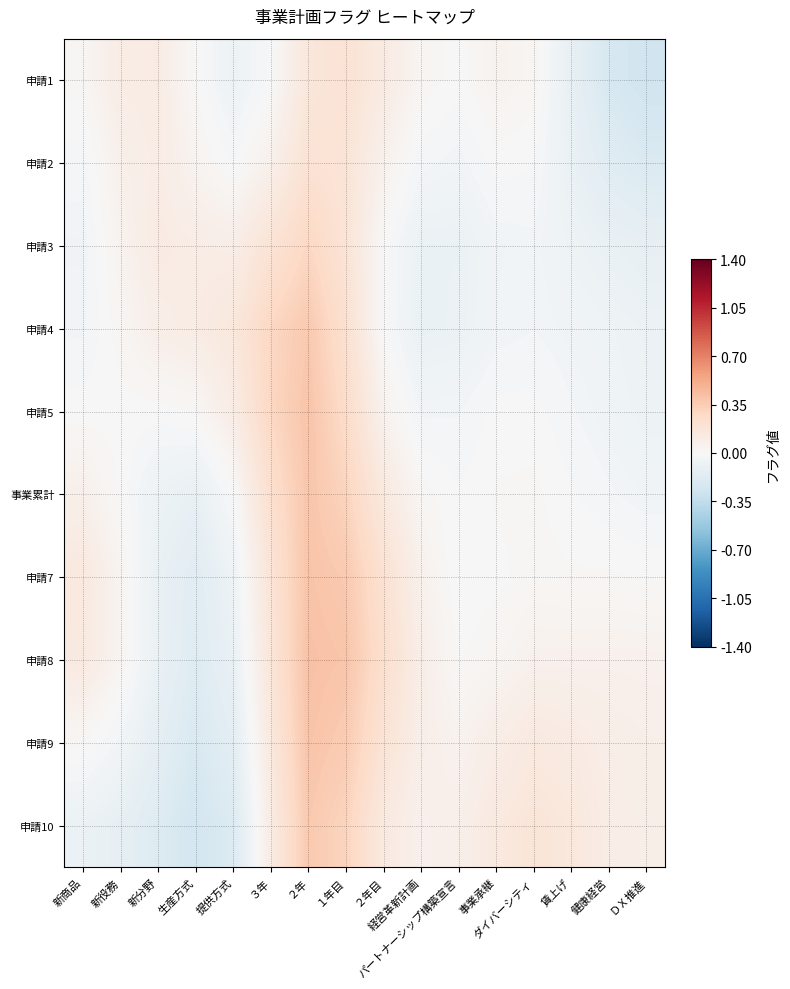

Rank the series at ２年 from lowest to highest value.

申請1, 申請2, 申請3, 申請4, 申請10, 事業累計, 申請5, 申請7, 申請9, 申請8